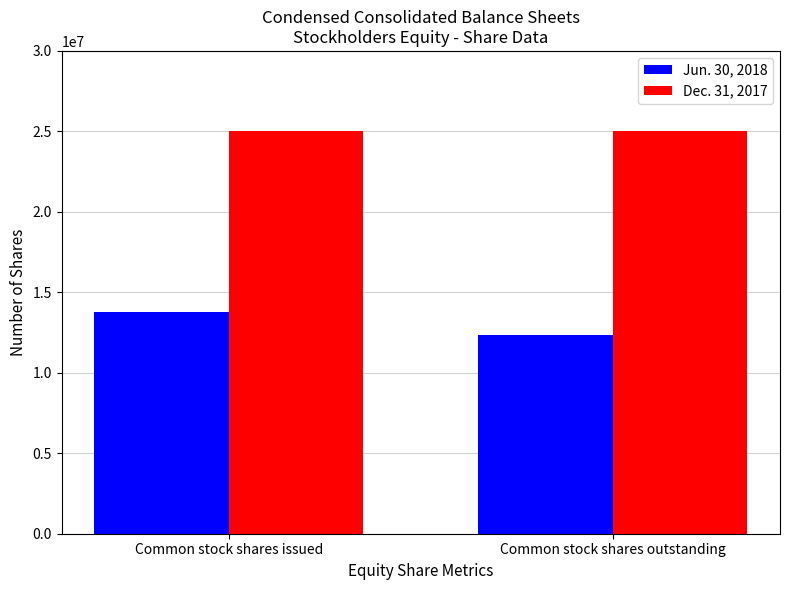

Between Common stock shares issued and Common stock shares outstanding, which series saw the biggest shift?

Jun. 30, 2018